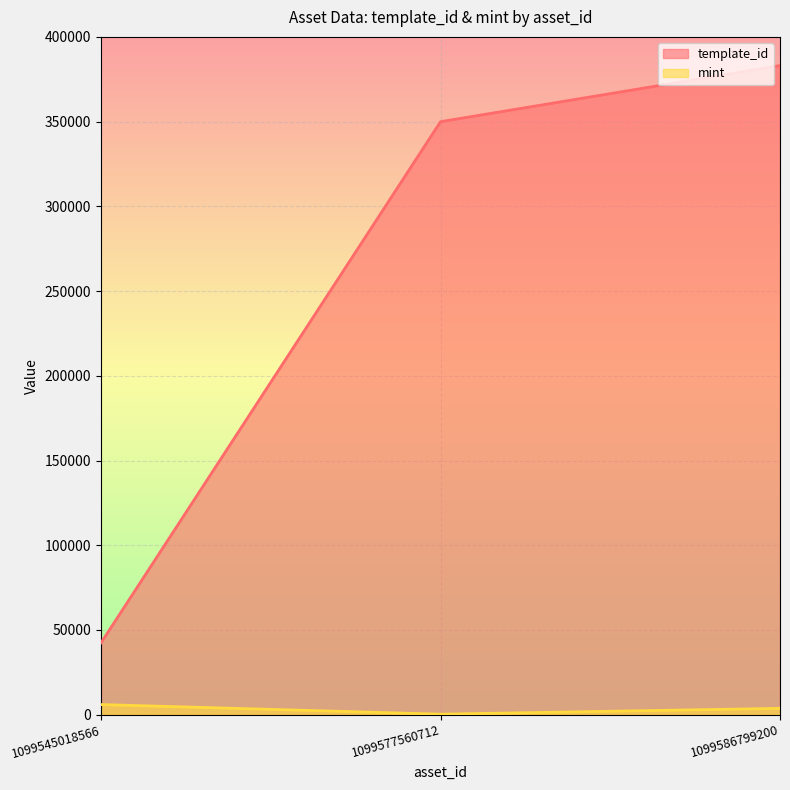

What is the sum of all template_id values?

775442